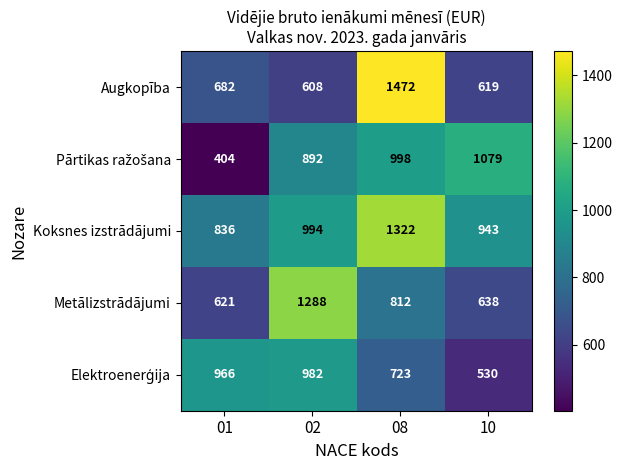

Which category has the lowest value across all series?

01